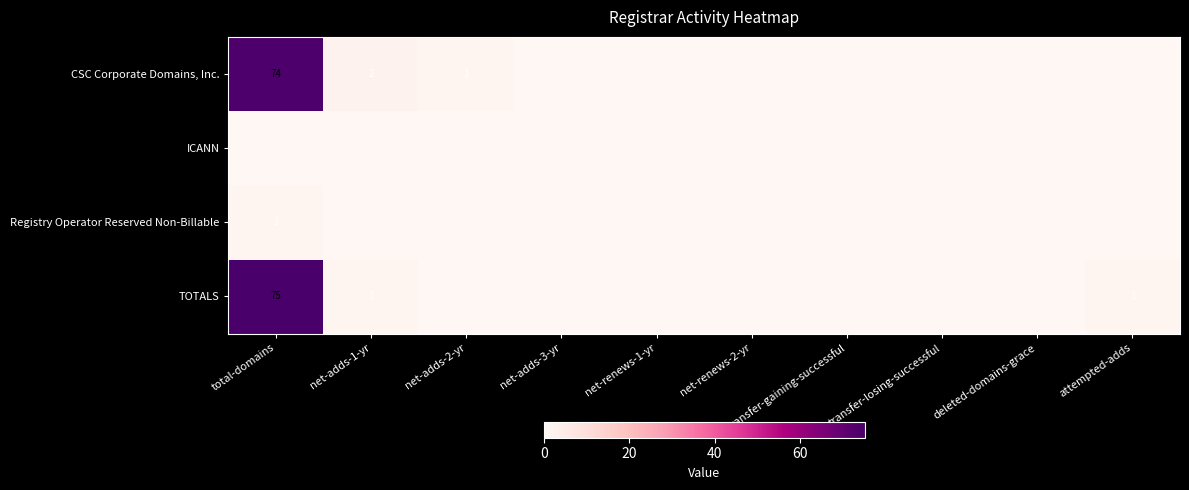

True or false: CSC Corporate Domains, Inc. has a value of 1 at net-adds-2-yr.

True